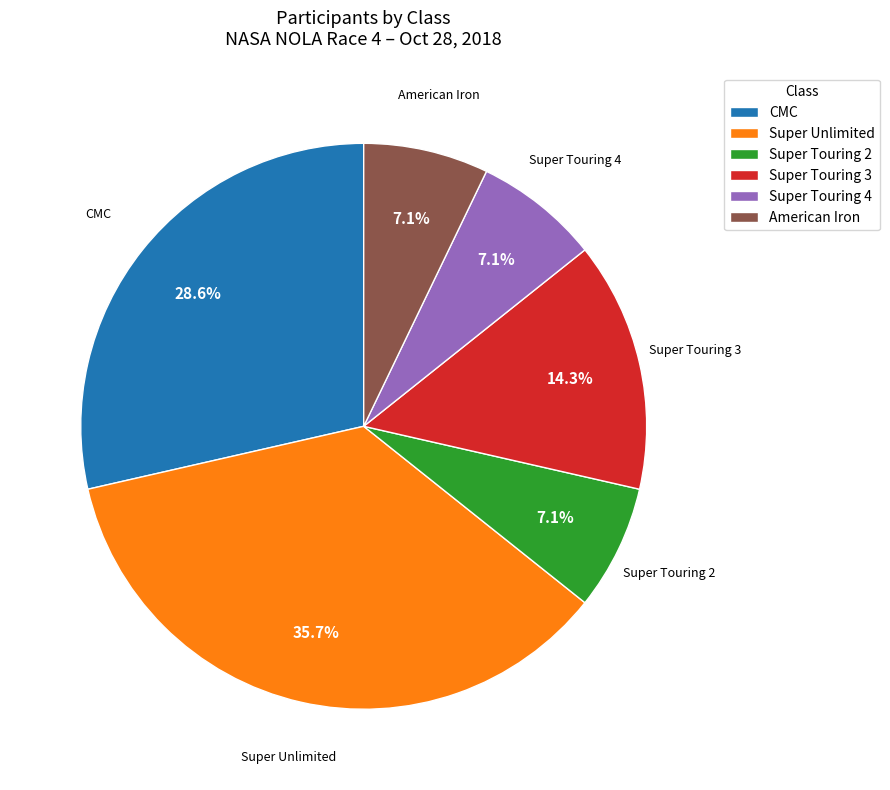

How many segments does this pie chart have?

6